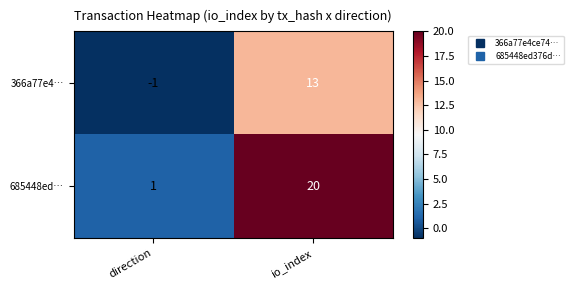

What is the sum of the 366a77e4… values at io_index and direction?

12